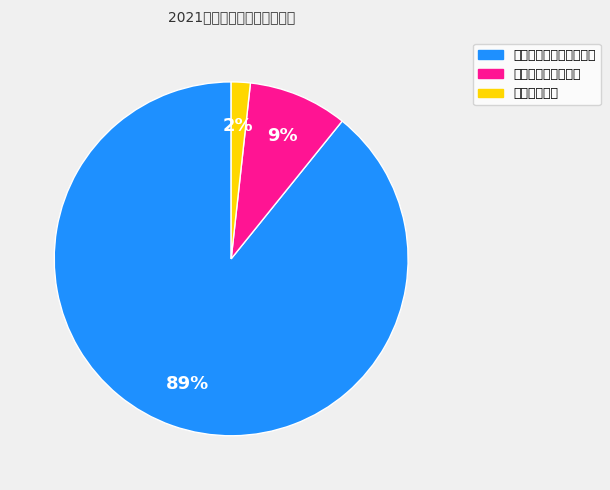

How many slices are in this pie chart?

3